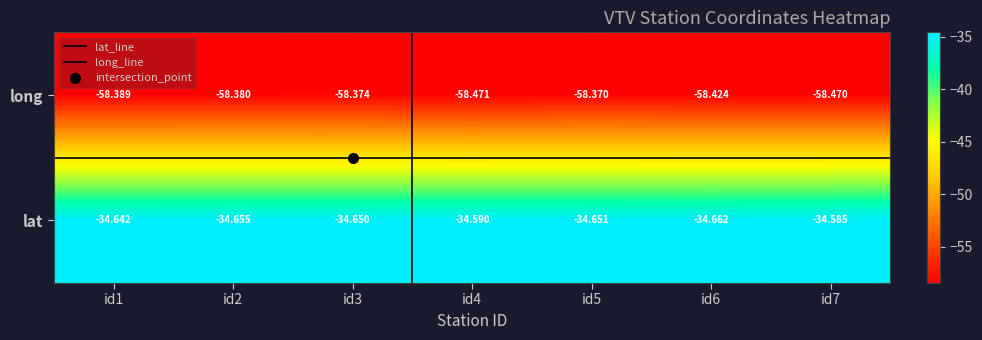

Which series has the largest total across all categories?

lat